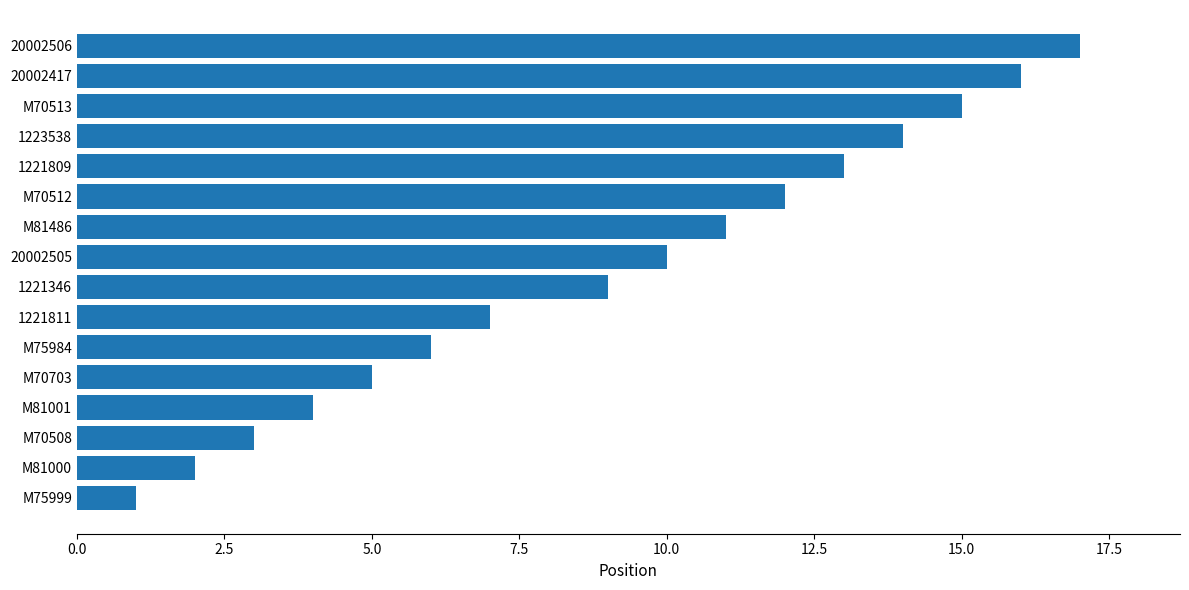

How many data points are less than 10?

8